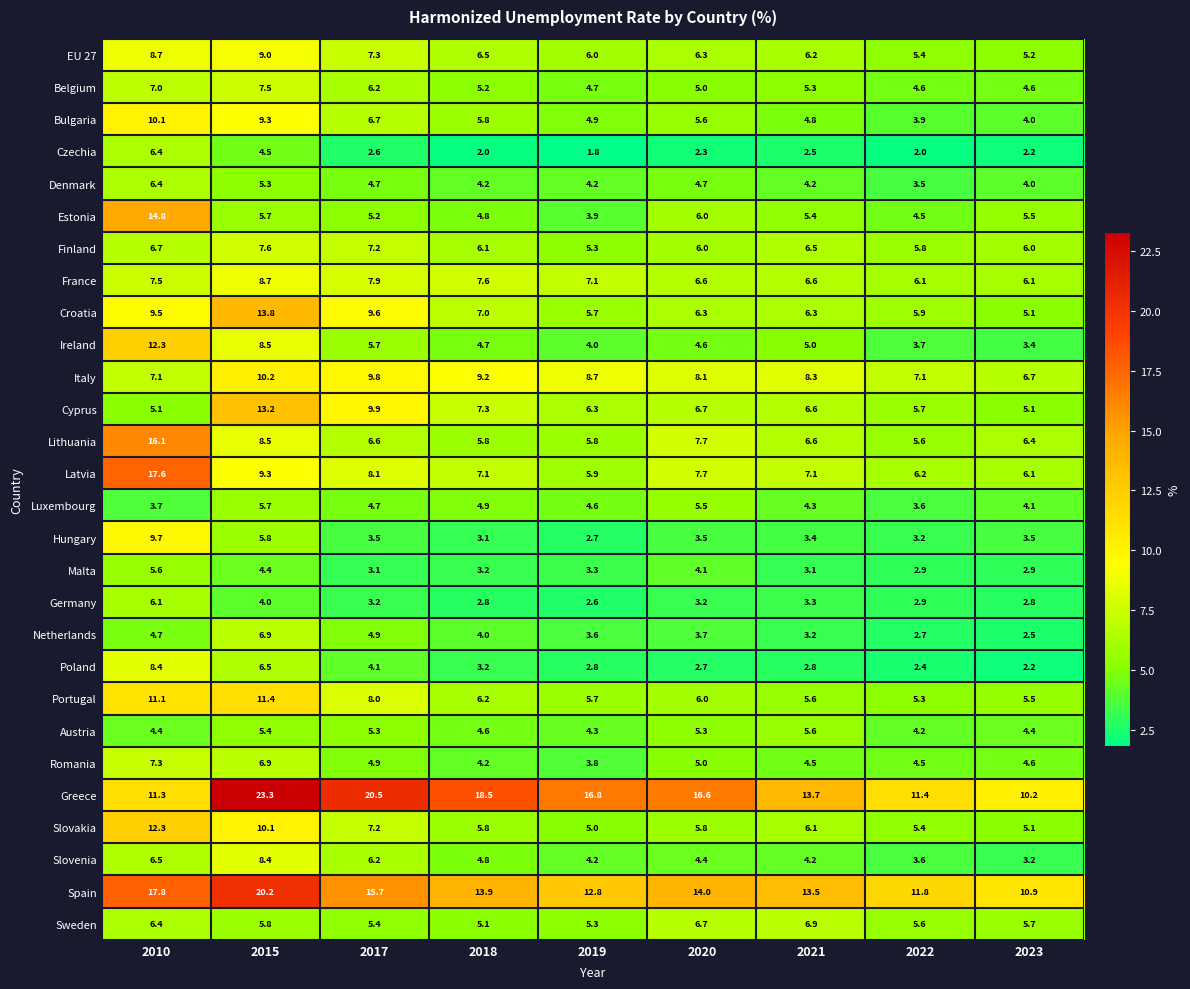

What is the sum of the Estonia values at 2023 and 2021?

10.9